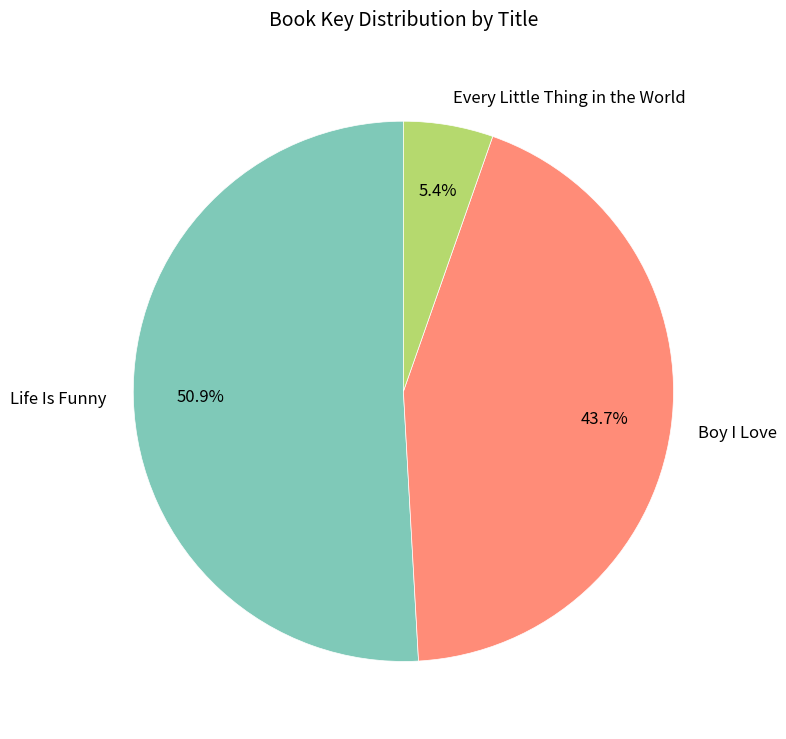

Is it true that Every Little Thing in the World is 11% of the pie?

False